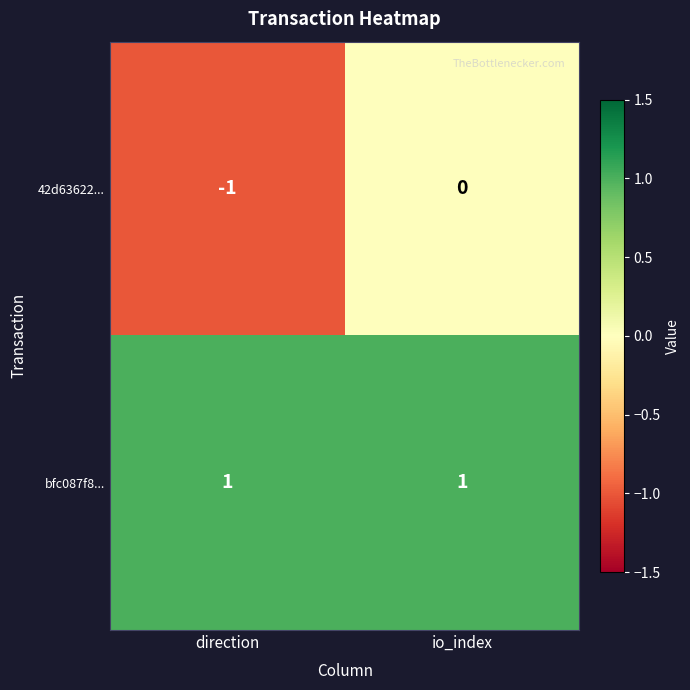

Reading left to right, transcribe all the data shown in this chart.

42d63622...: direction=-1	io_index=0
bfc087f8...: direction=1	io_index=1